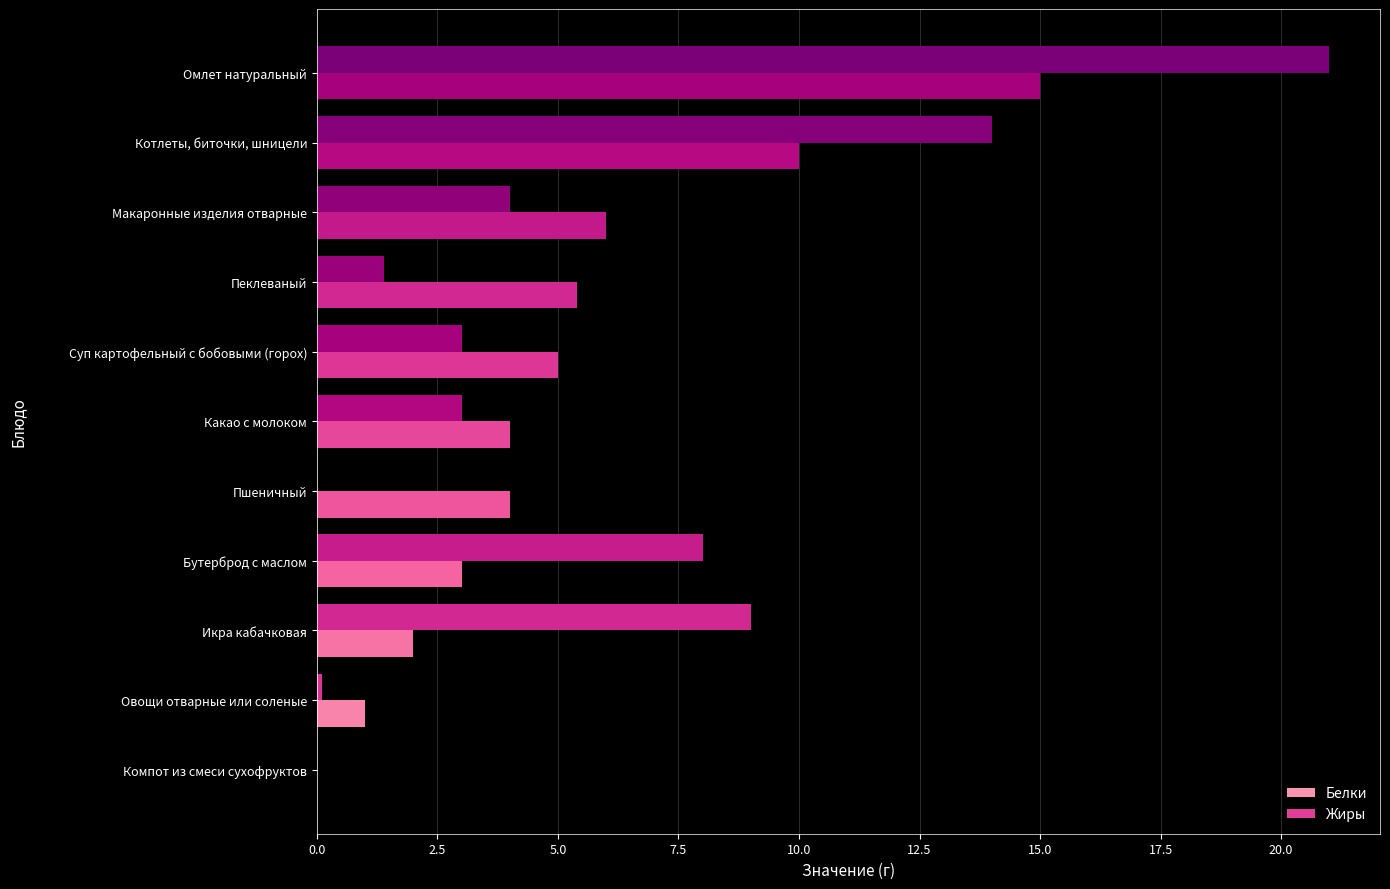

Which series has the largest range (max minus min)?

Жиры